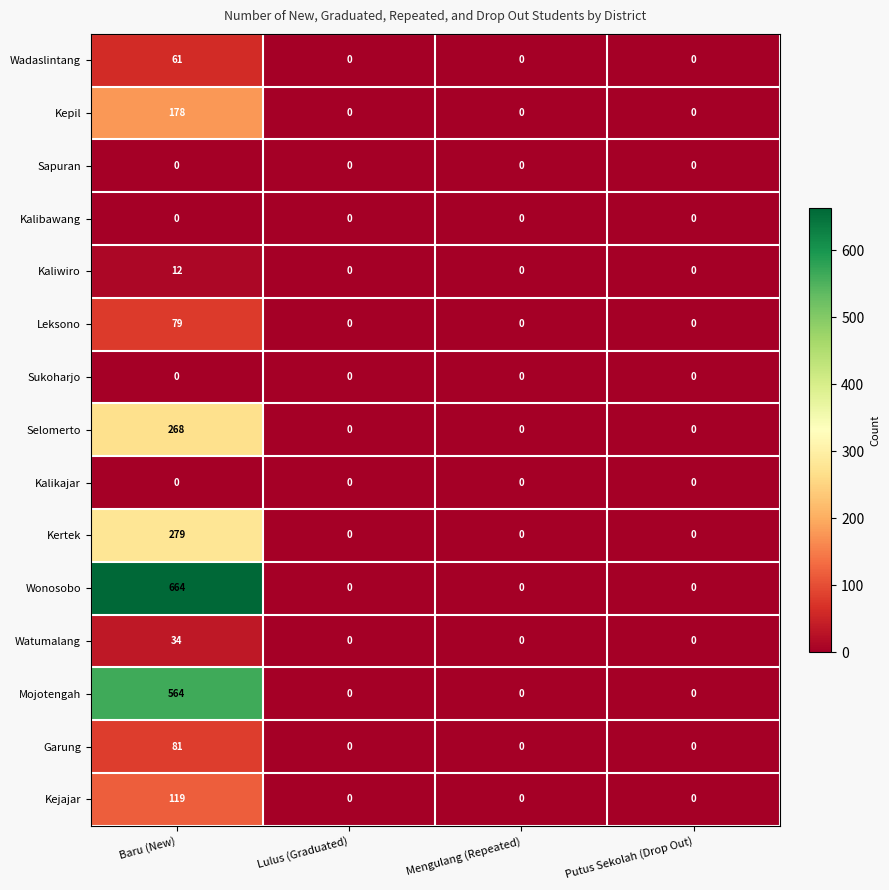

Which label corresponds to the largest value in the chart?

Baru (New)